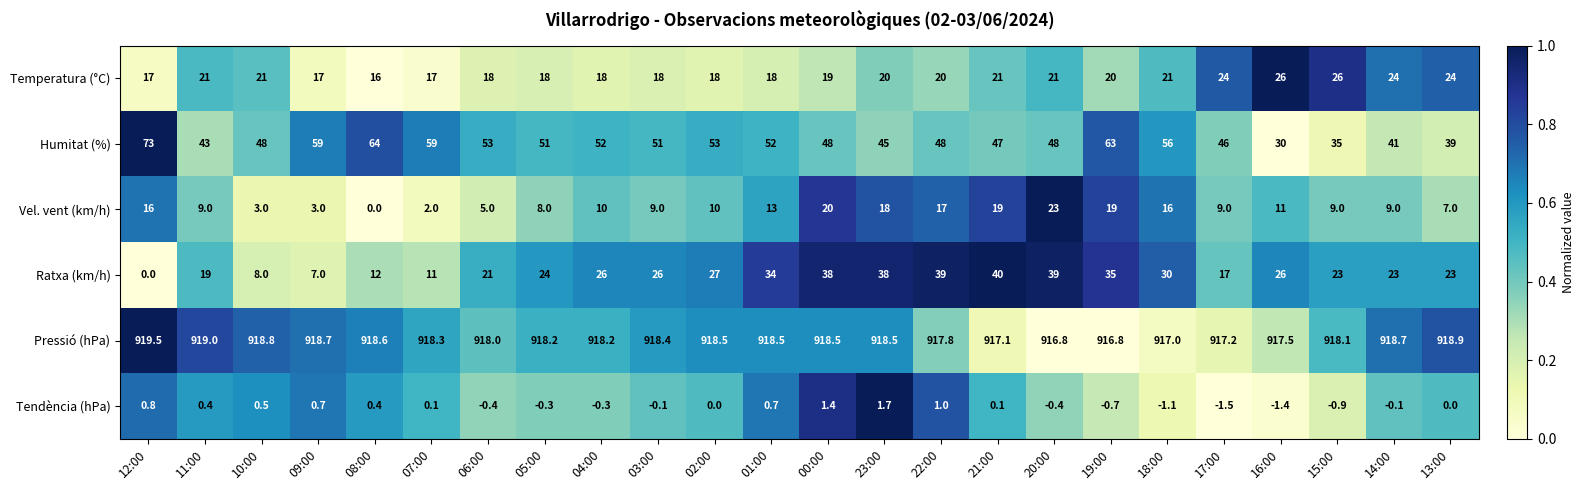

At which category is the sum across all series the highest?

19:00